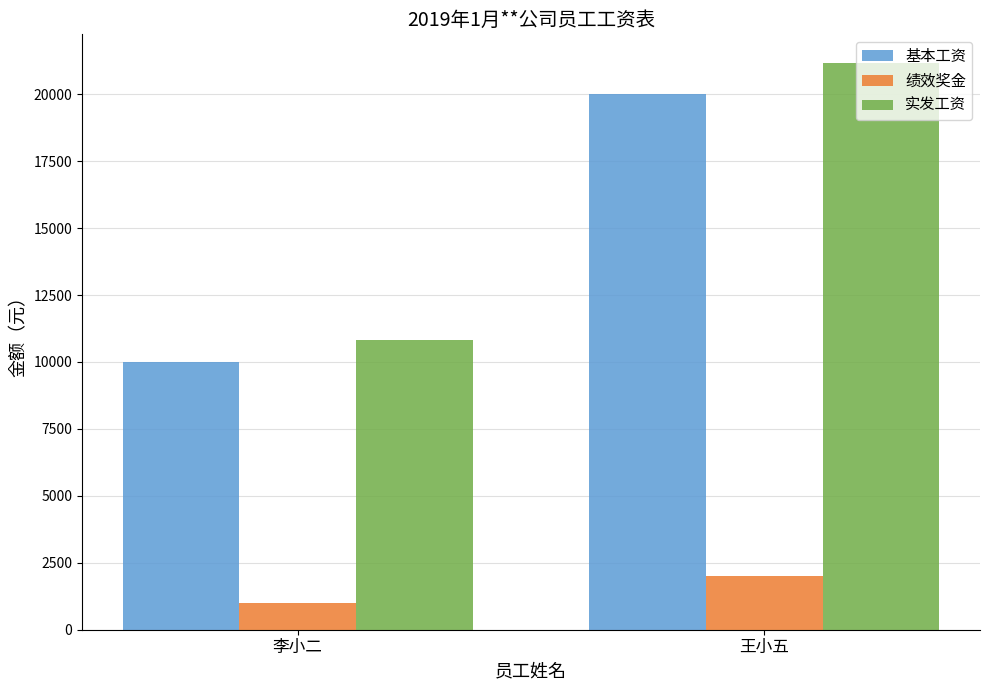

Are the bars horizontal?

No